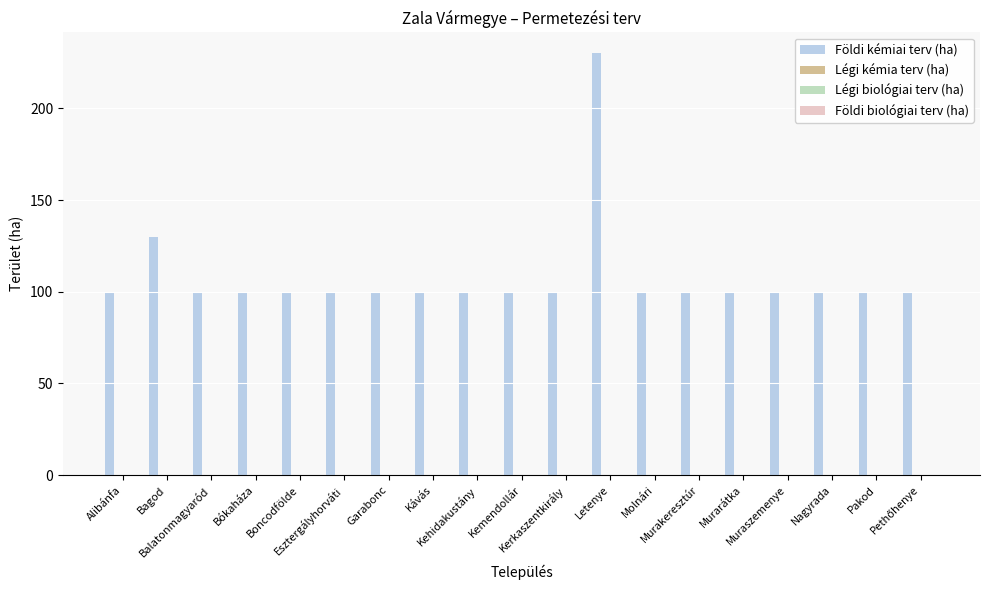

What is the difference between the maximum and minimum values?

130